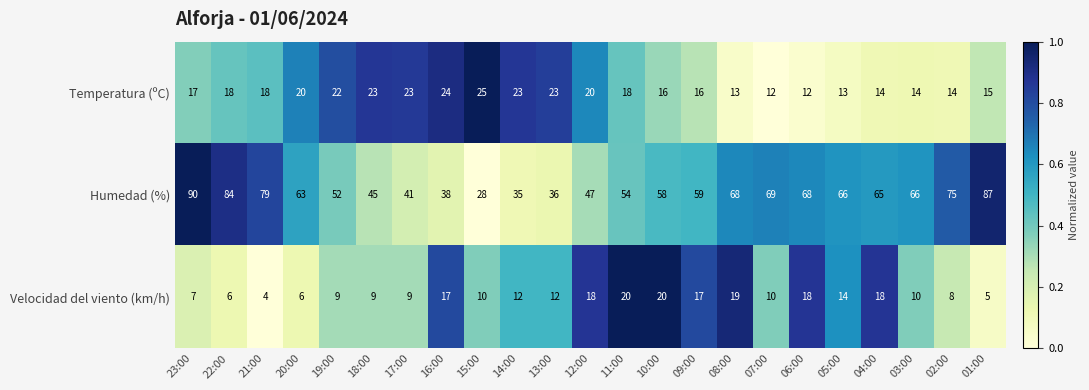

What is the difference between the maximum and minimum values in the Velocidad del viento (km/h) series?

16